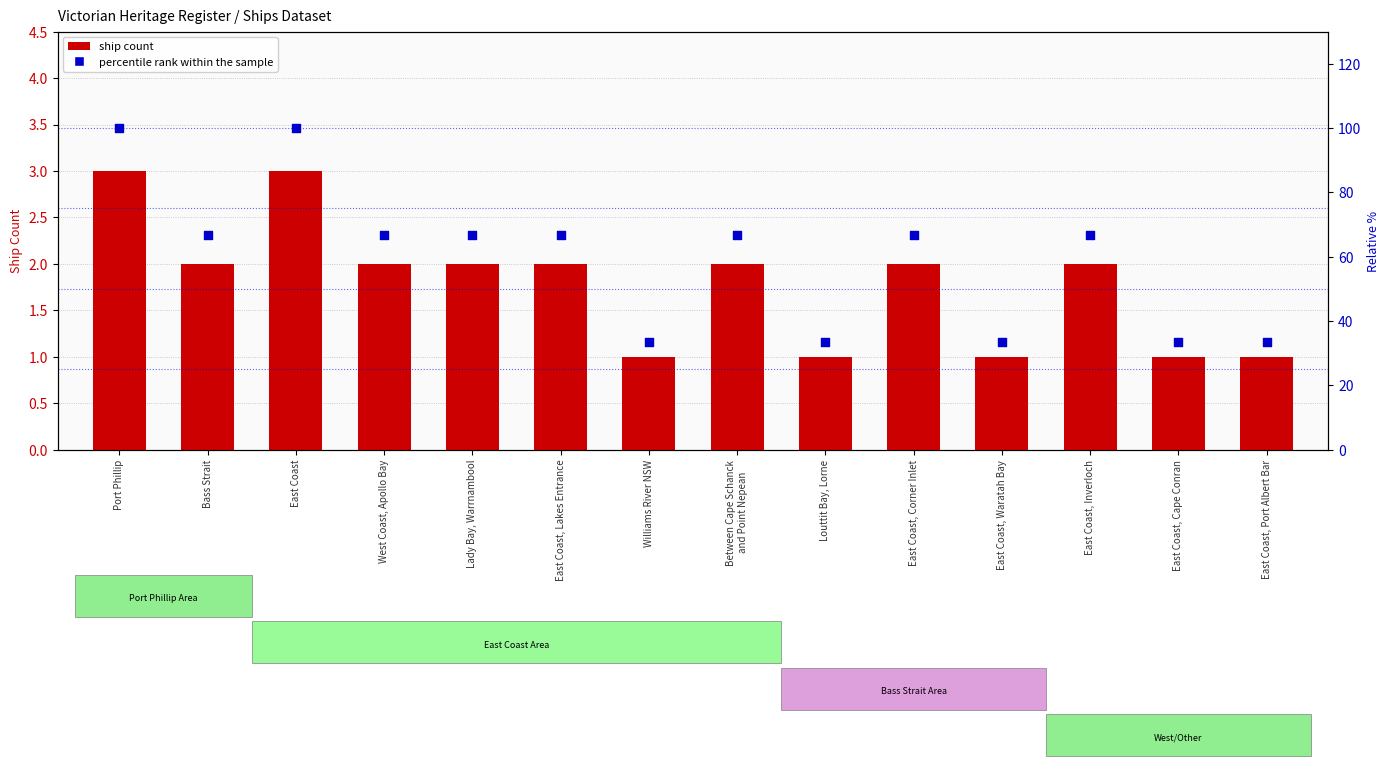

Is the value of percentile rank within the sample at East Coast, Corner Inlet greater than the value of ship count at East Coast?

Yes